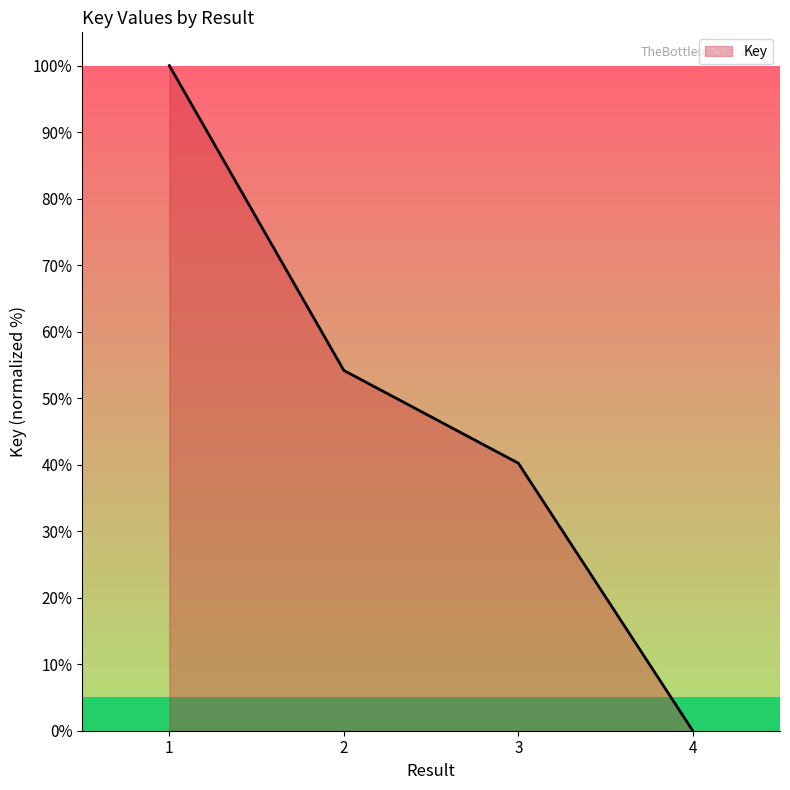

Reading left to right, list all the values displayed in this chart.

100.0	54.2	40.2	0.0